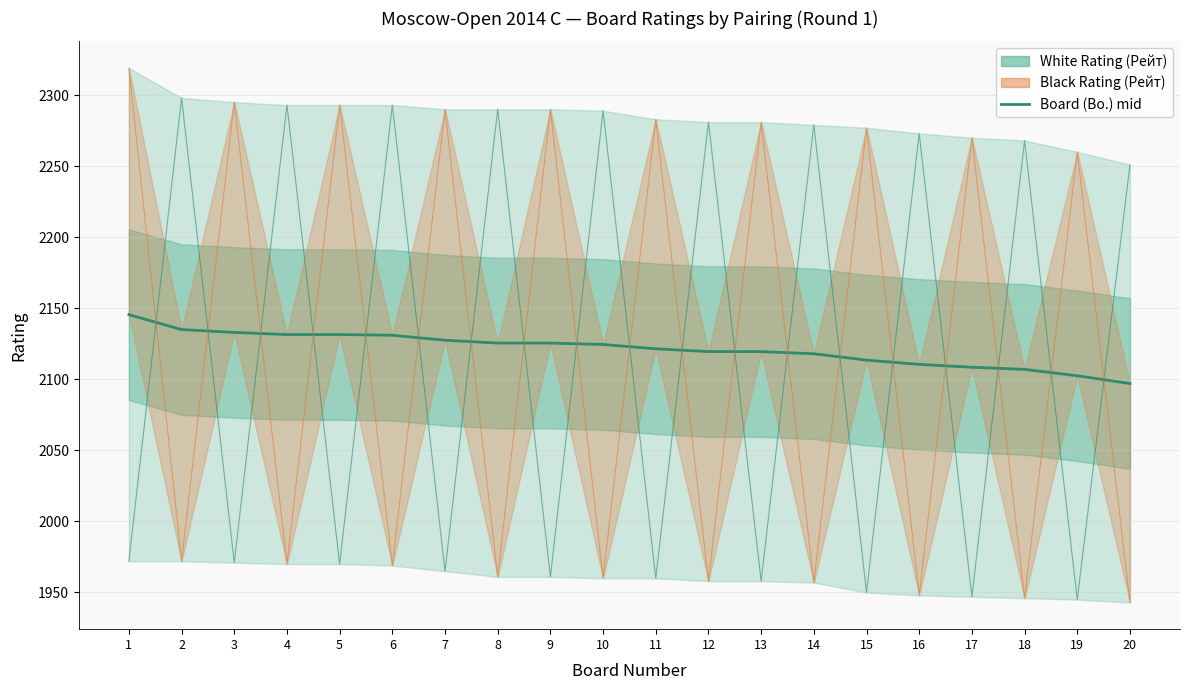

Rank the categories by value from lowest to highest.

20, 19, 18, 17, 16, 15, 14, 12, 13, 11, 10, 8, 9, 7, 6, 4, 5, 3, 2, 1